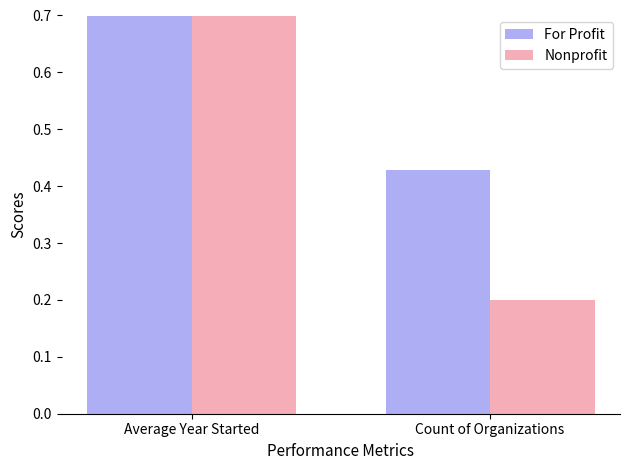

At which category is the sum across all series the highest?

Average Year Started